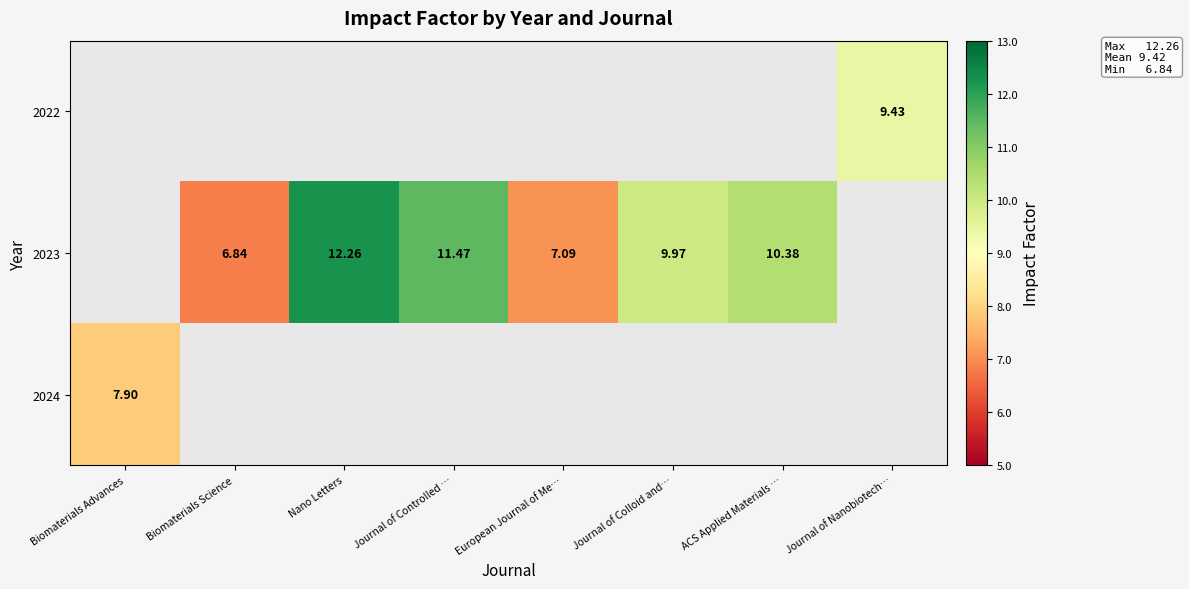

True or false: 2023 has a value of 7.1 at European Journal of Me….

True